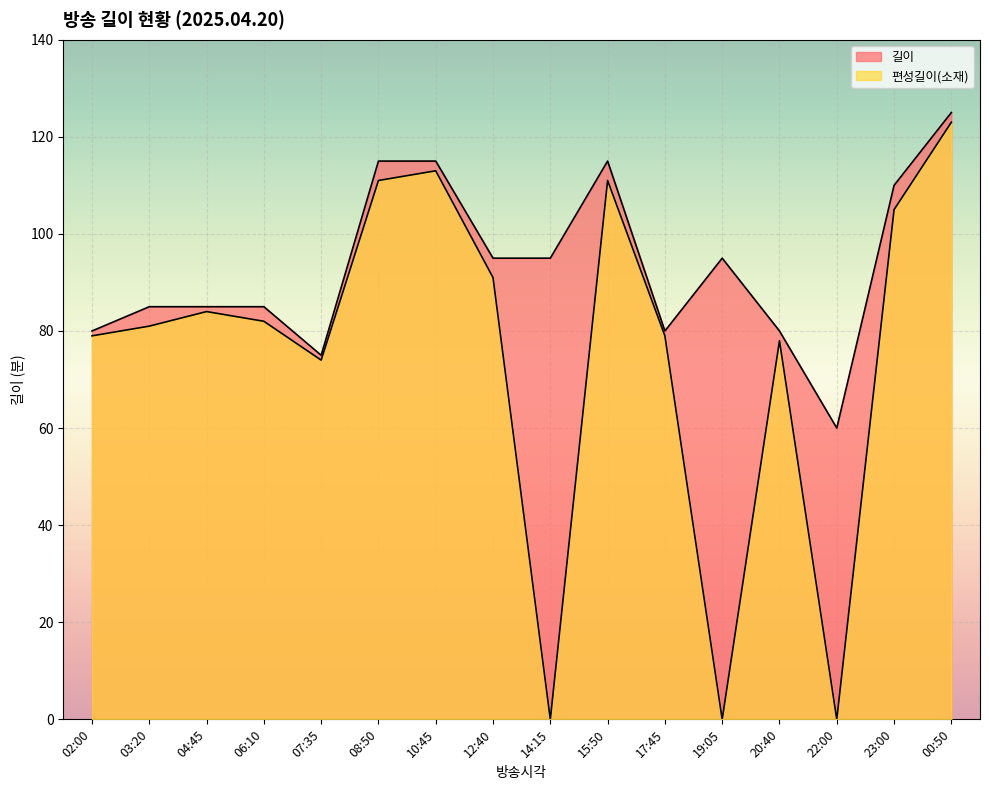

Reading left to right, list all the values displayed in this chart.

길이: 02:00=80	03:20=85	04:45=85	06:10=85	07:35=75	08:50=115	10:45=115	12:40=95	14:15=95	15:50=115	17:45=80	19:05=95	20:40=80	22:00=60	23:00=110	00:50=125
편성길이(소재): 02:00=79	03:20=81	04:45=84	06:10=82	07:35=74	08:50=111	10:45=113	12:40=91	14:15=0	15:50=111	17:45=79	19:05=0	20:40=78	22:00=0	23:00=105	00:50=123